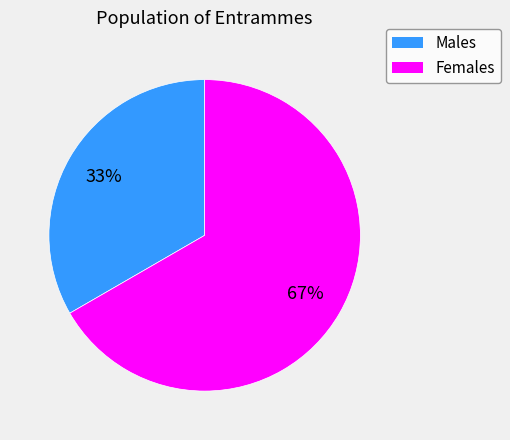

Combined, do Females and Males account for over 50%?

Yes